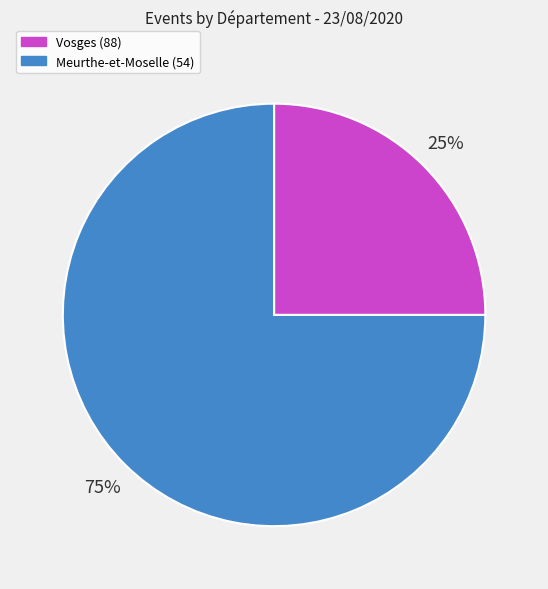

The Meurthe-et-Moselle (54) slice represents 75% of the pie. True or false?

True